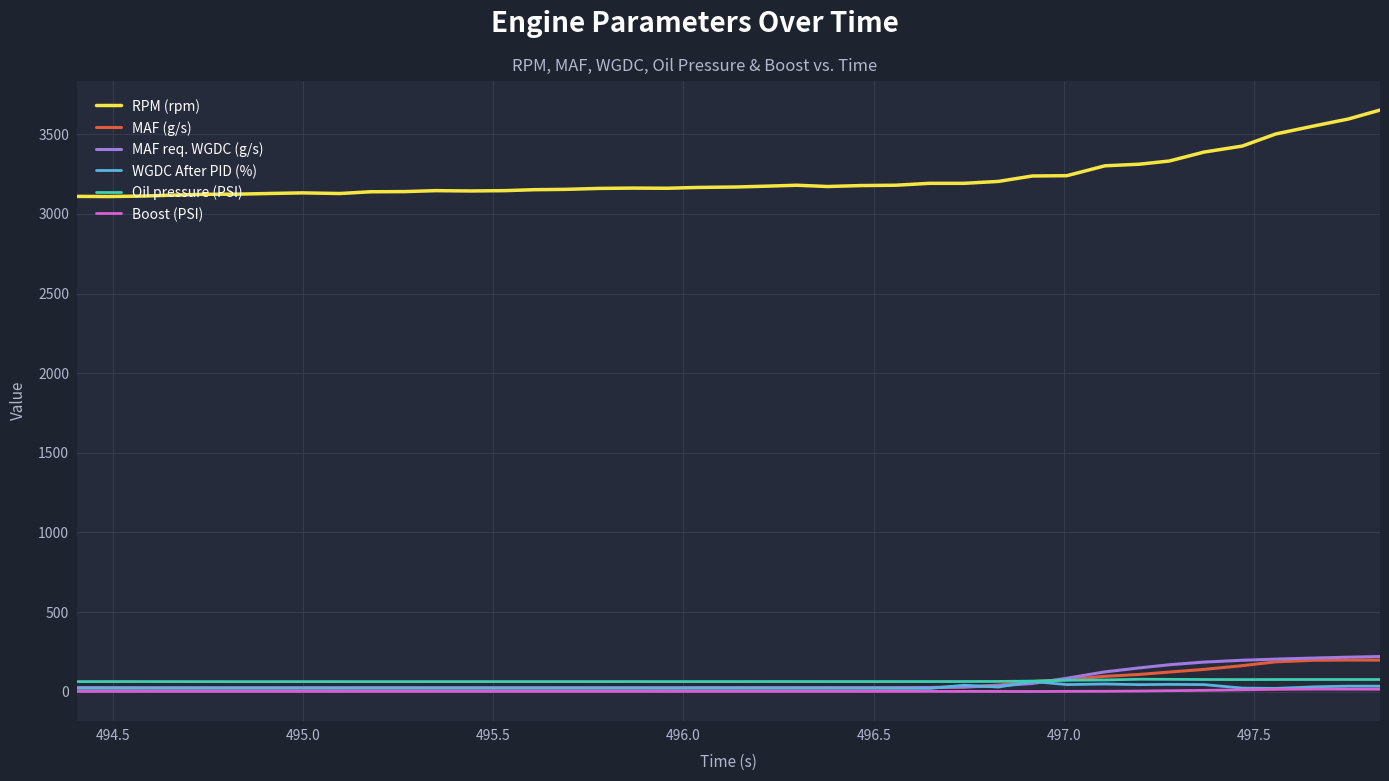

True or false: RPM (rpm) and Oil pressure (PSI) cross at least once.

False